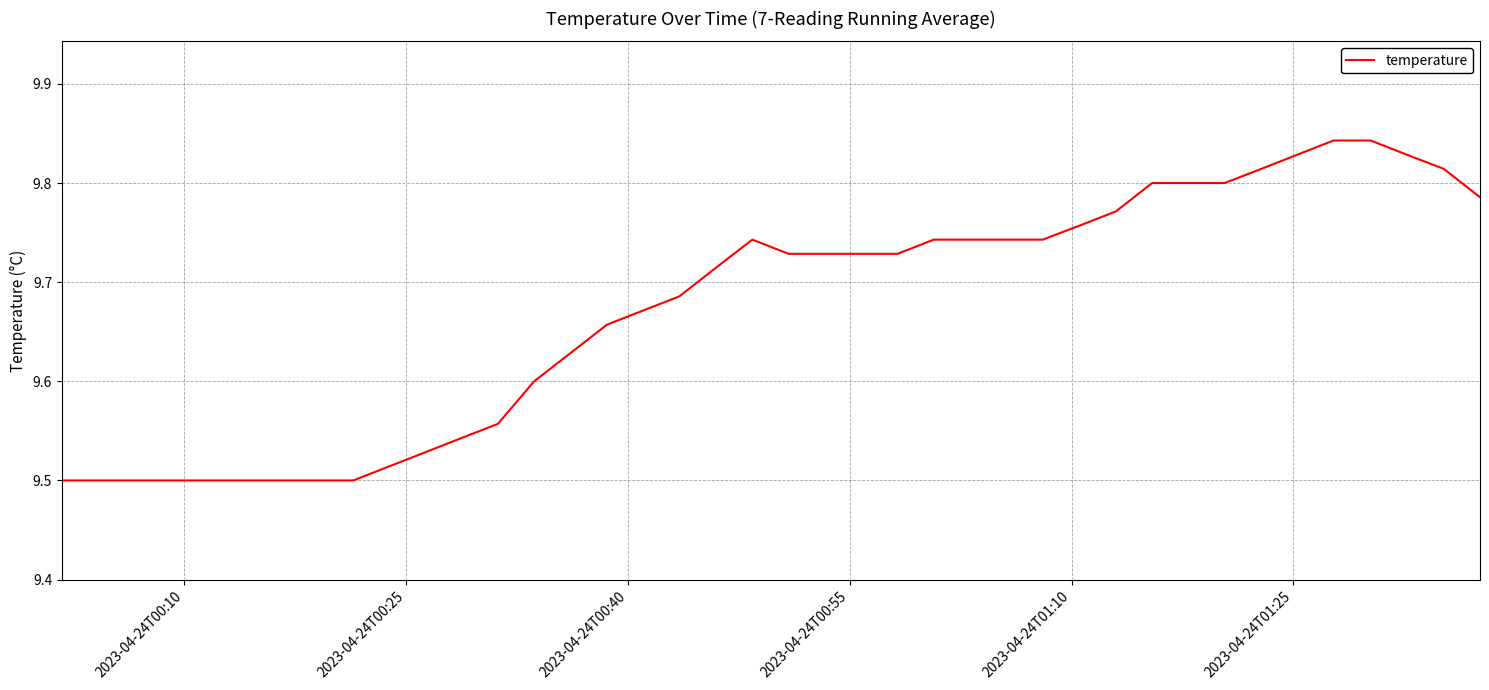

Does the chart display data point markers on the line(s)?

No